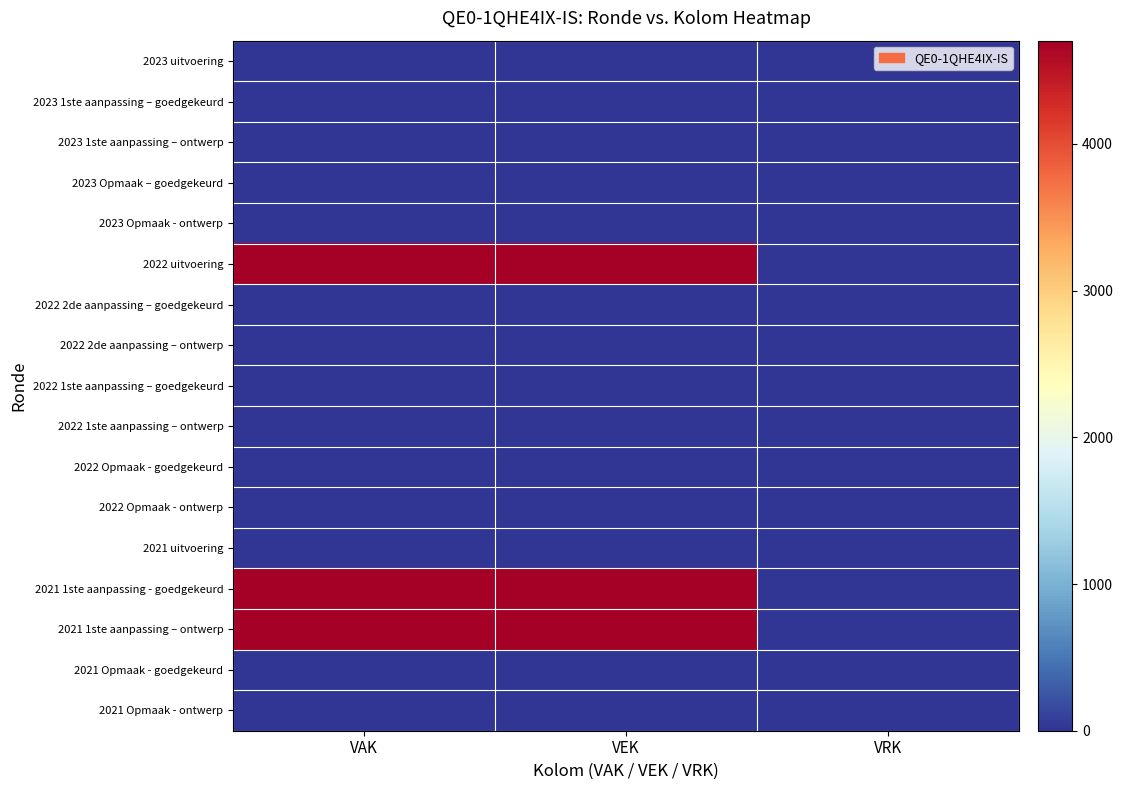

How many distinct data groups are displayed?

17